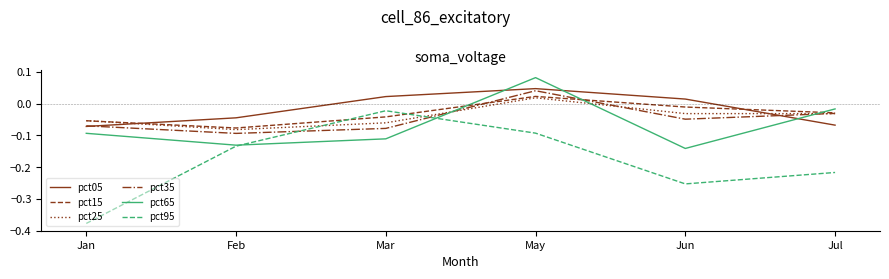

After their last crossing, which series has the higher values: pct95 or pct35?

pct35